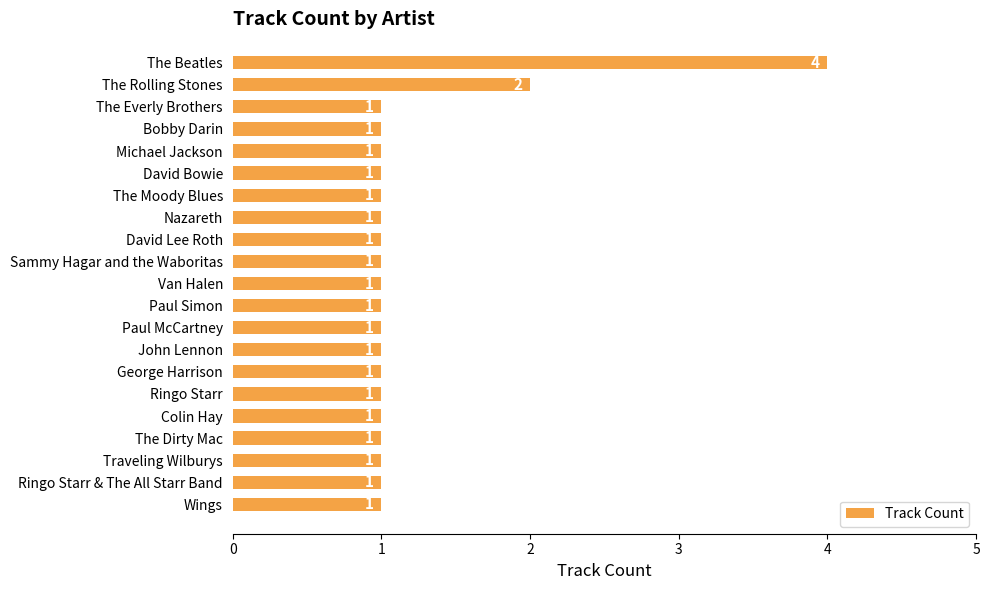

What is the label of the 6th bar from the top?

David Bowie